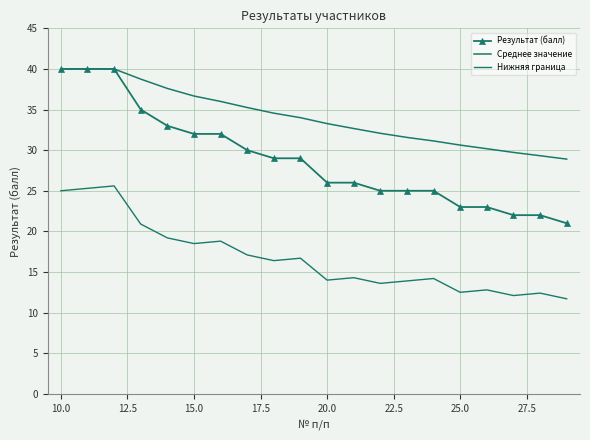

How many values in the Нижняя граница series exceed 16?

10